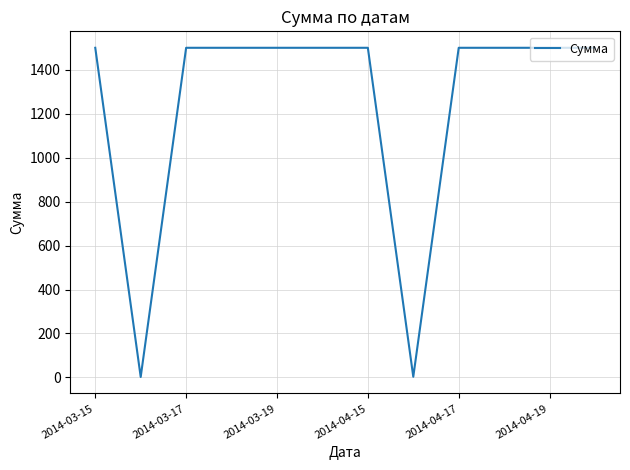

What is the difference between the maximum and minimum values?

1498